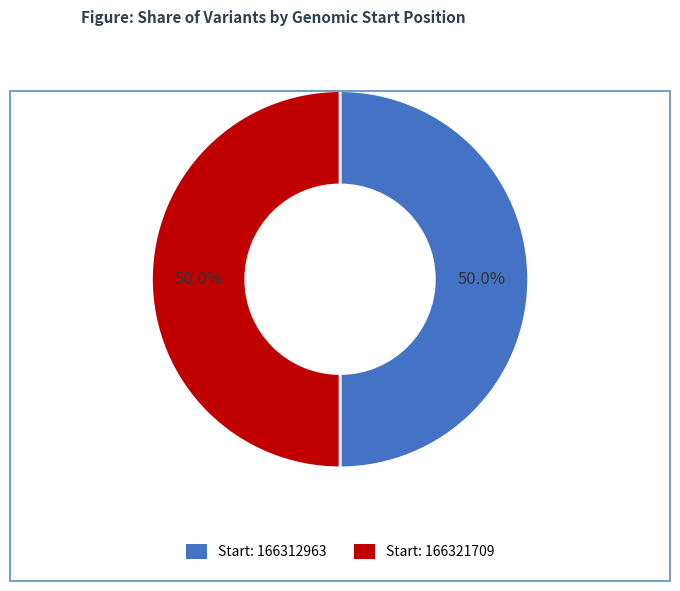

Rank the categories by value from highest to lowest.

166321709, 166312963